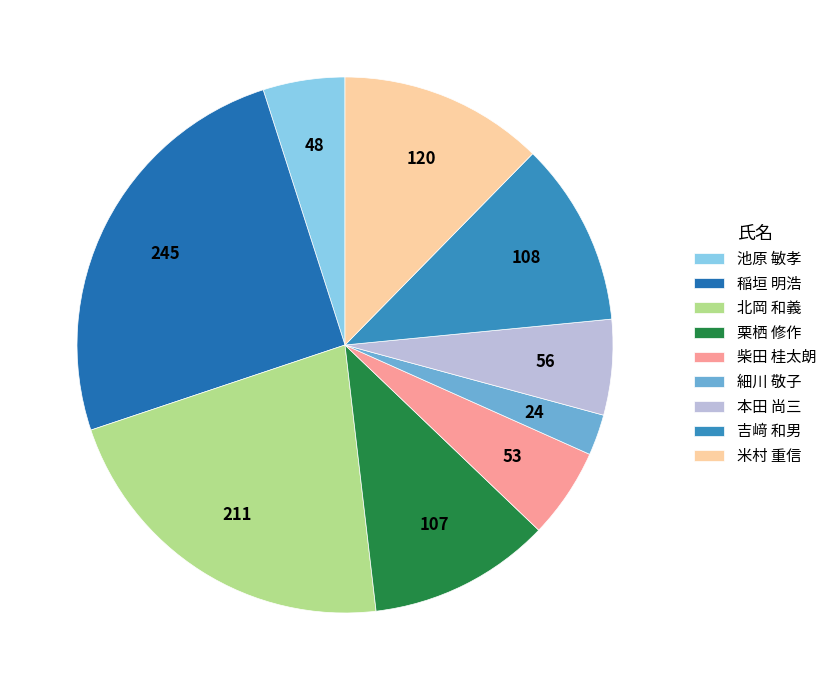

What percentage is the 吉﨑 和男 slice, to the nearest percent?

11%